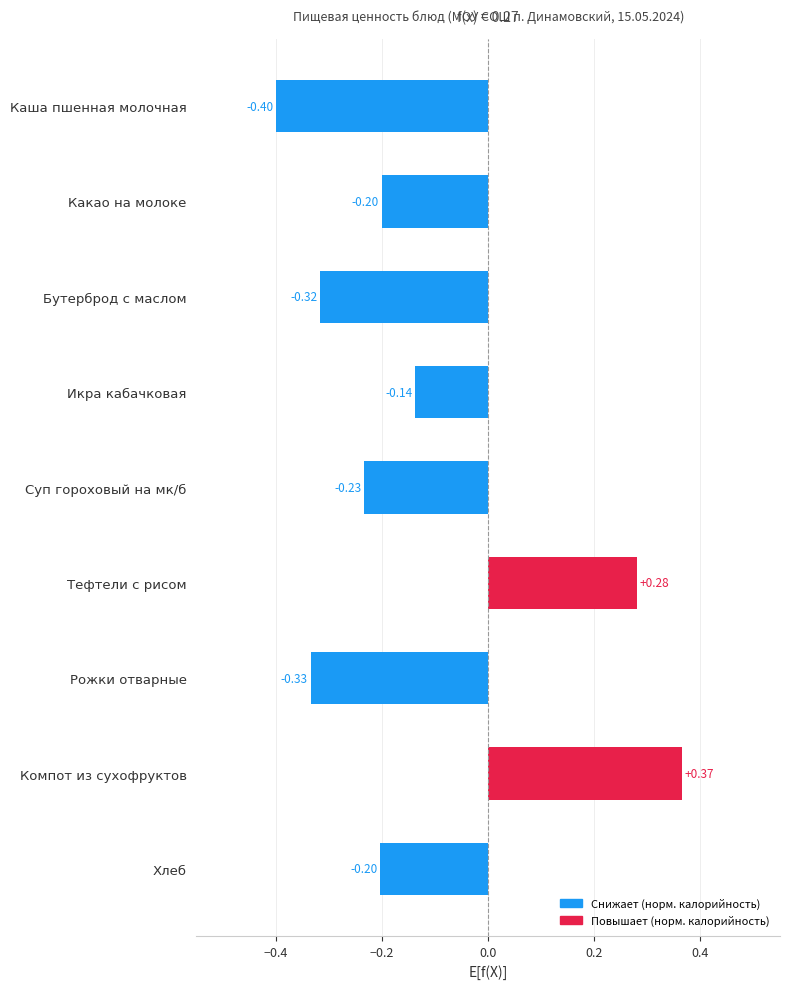

What is the difference between the maximum and minimum values?

0.8